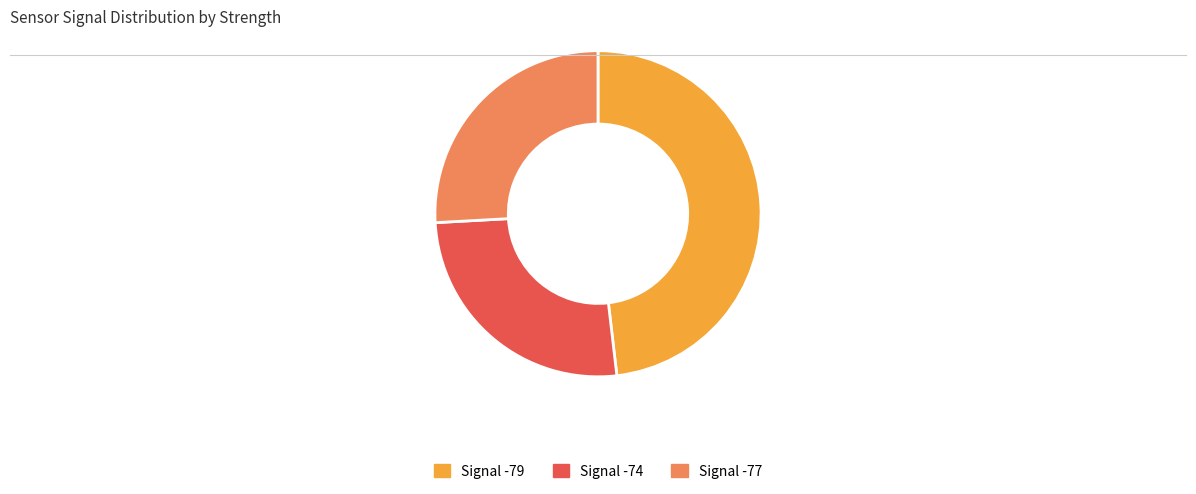

True or false: Signal -74 accounts for 26% of the total.

True